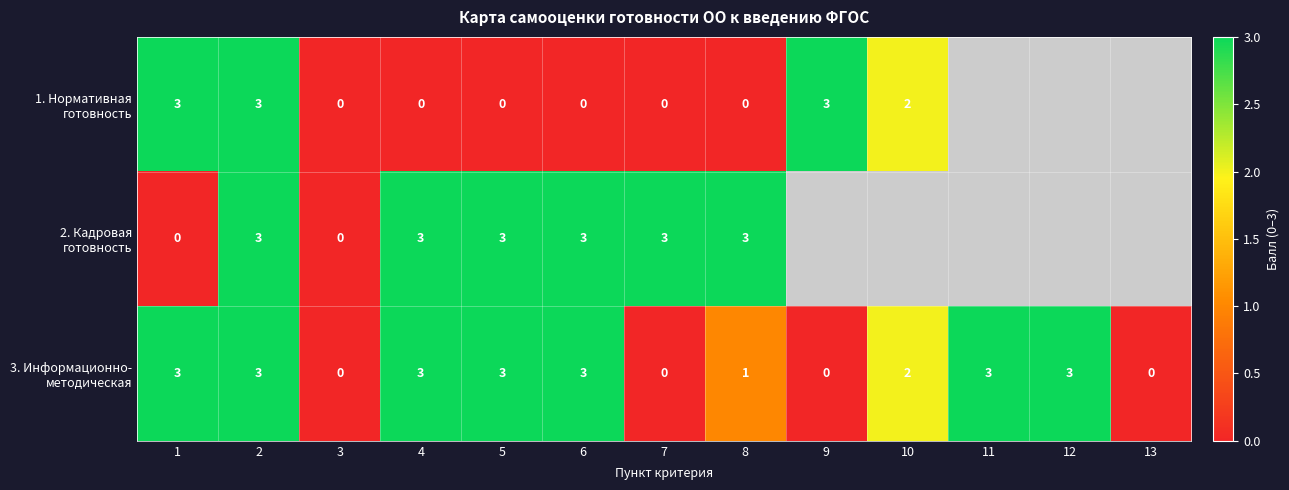

What is the total value across all series at 5?

6